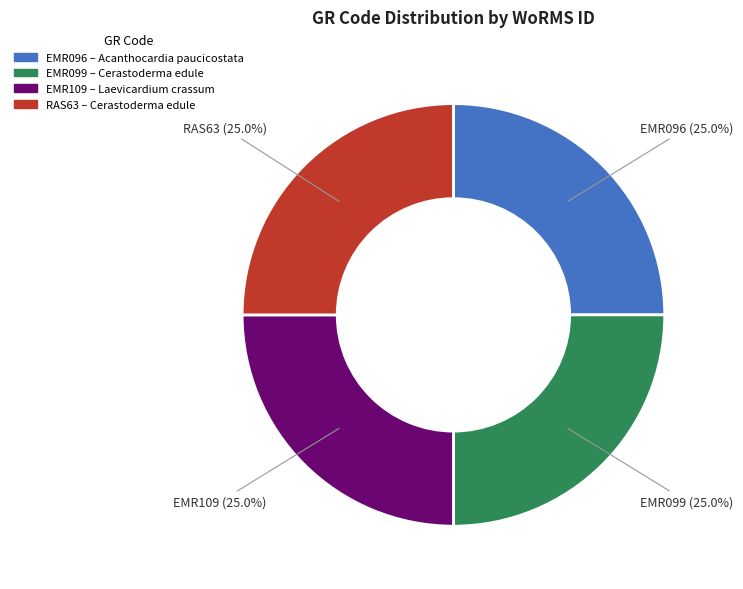

How many slices are in this pie chart?

4